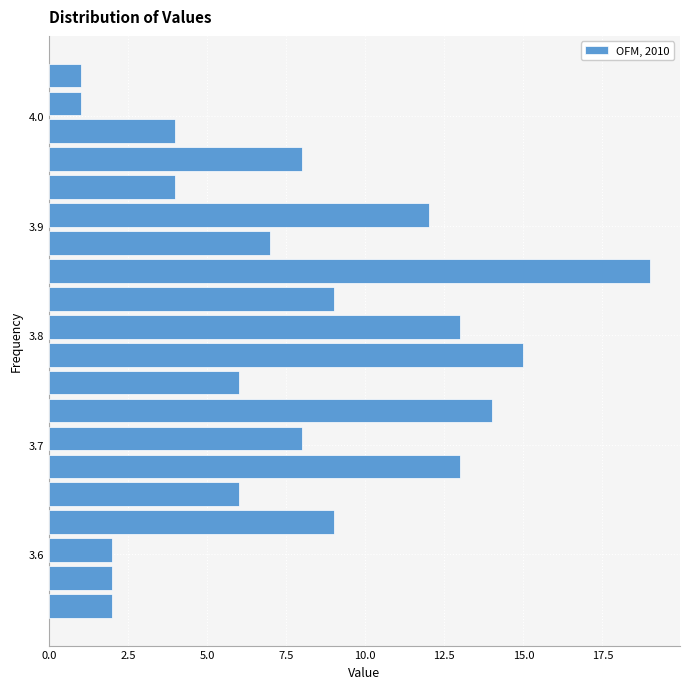

Read against the y-axis, roughly where is the centre of the longest bar?

3.86